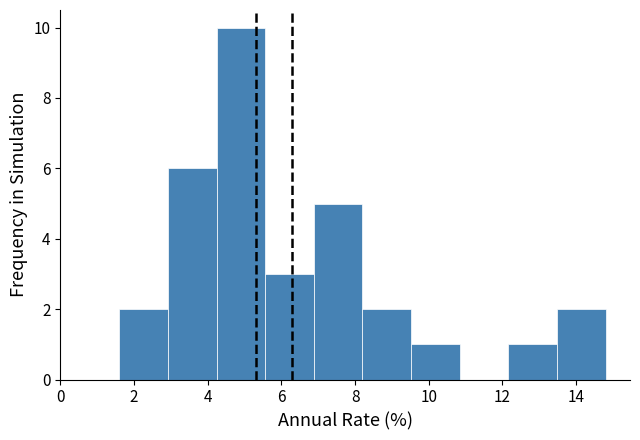

How tall is the bar that spans 2.92 to 4.24 on the x-axis? Neither the bar edges nor the heights are printed on the chart, so give them approximately, as read against the axes.

6